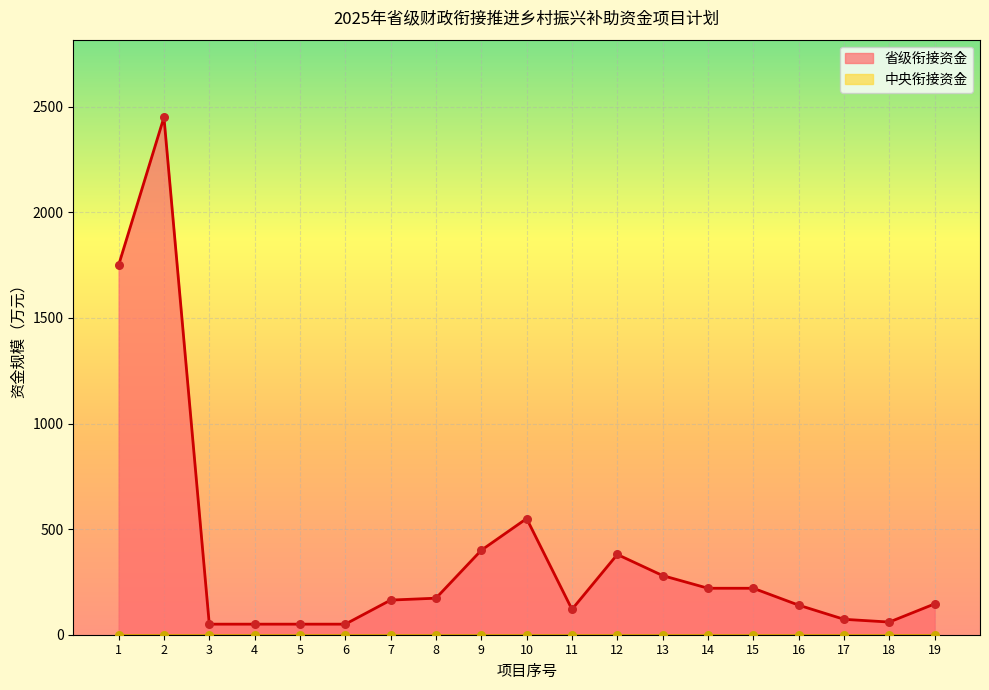

What is the change in value from 2 to 3?

-2400